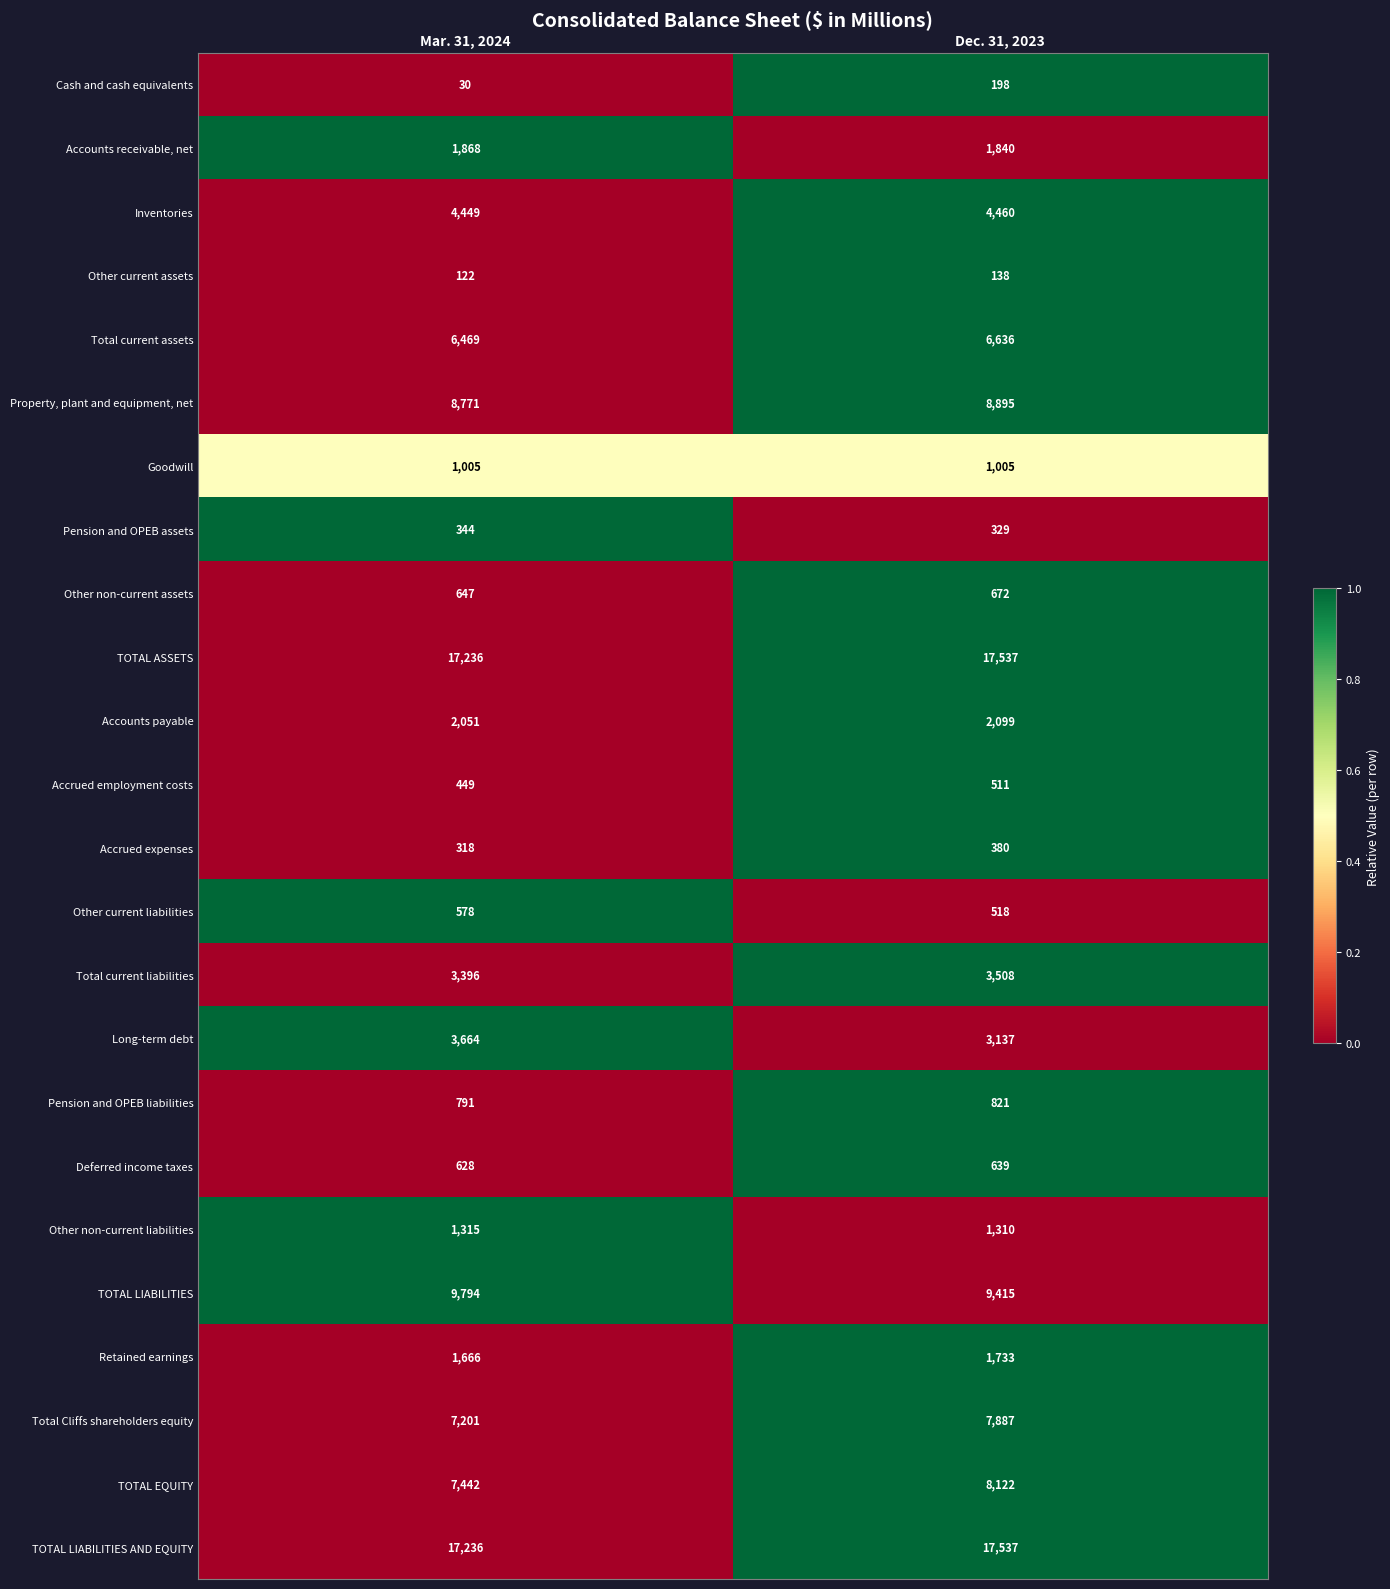

Is it true that Long-term debt equals 6311 at Mar. 31, 2024?

False